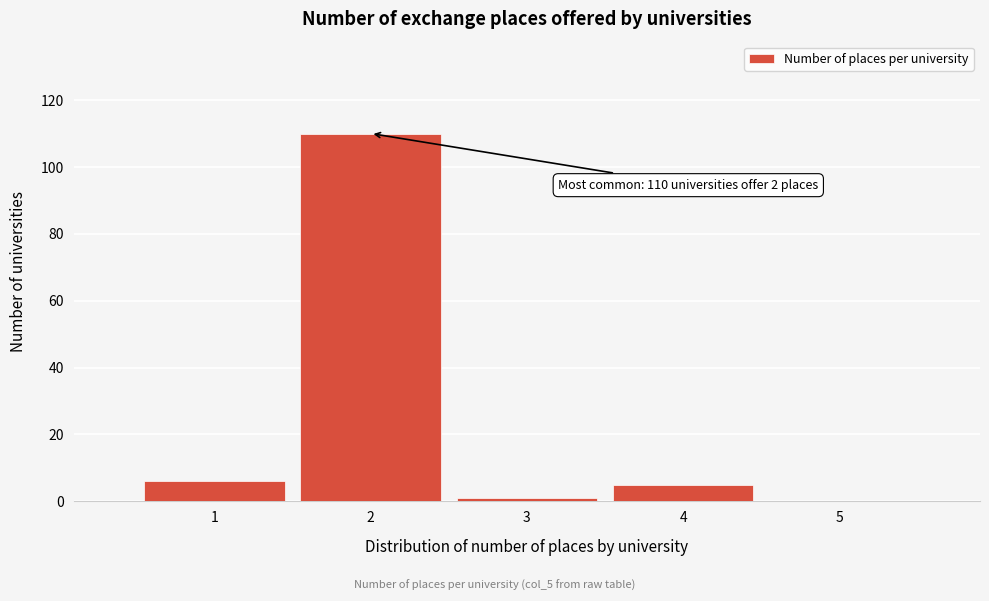

Over which range of the x-axis is the bar tallest?

1.5 to 2.5